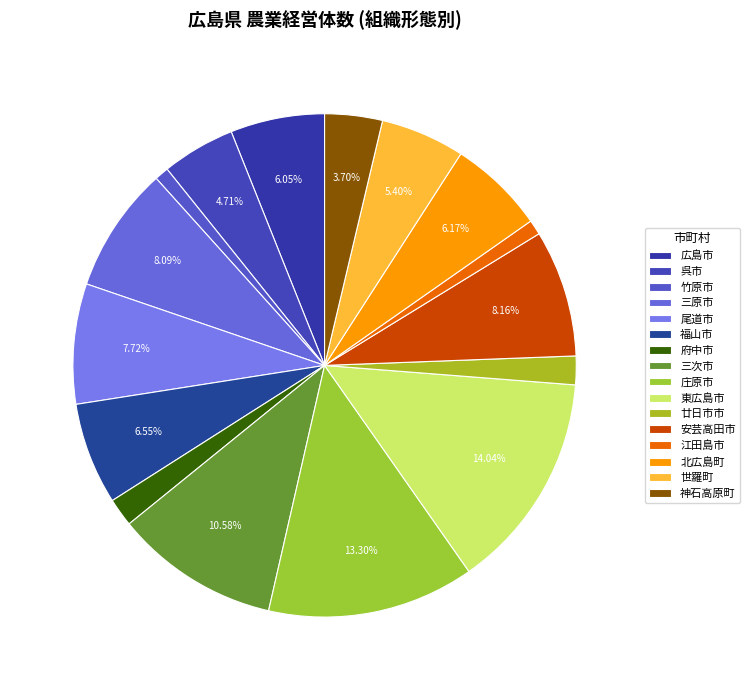

Rank the categories by value from lowest to highest.

竹原市, 江田島市, 府中市, 廿日市市, 神石高原町, 呉市, 世羅町, 広島市, 北広島町, 福山市, 尾道市, 三原市, 安芸高田市, 三次市, 庄原市, 東広島市